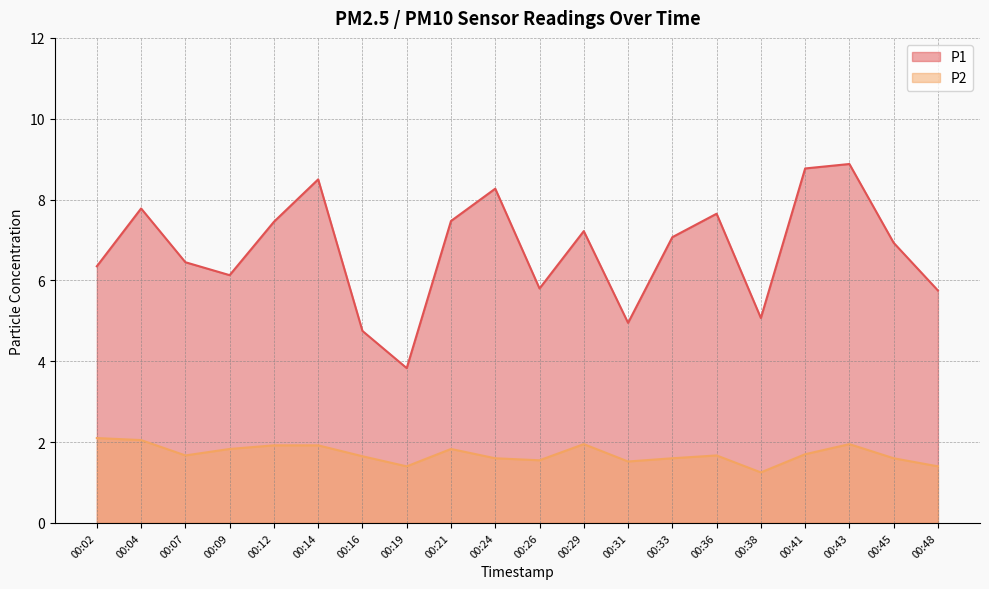

What is the value of the P2 point at the 20th from the left?

1.4